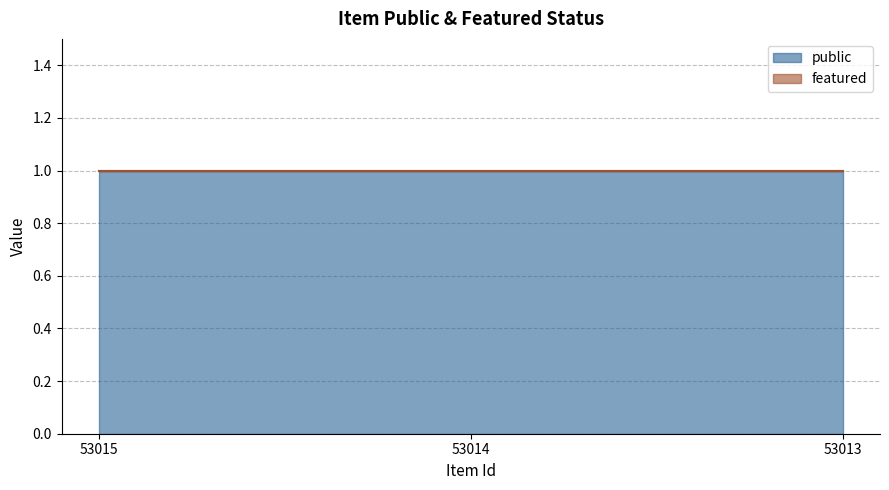

Reading left to right, list all the values displayed in this chart.

public: 1	1	1
featured: 0	0	0